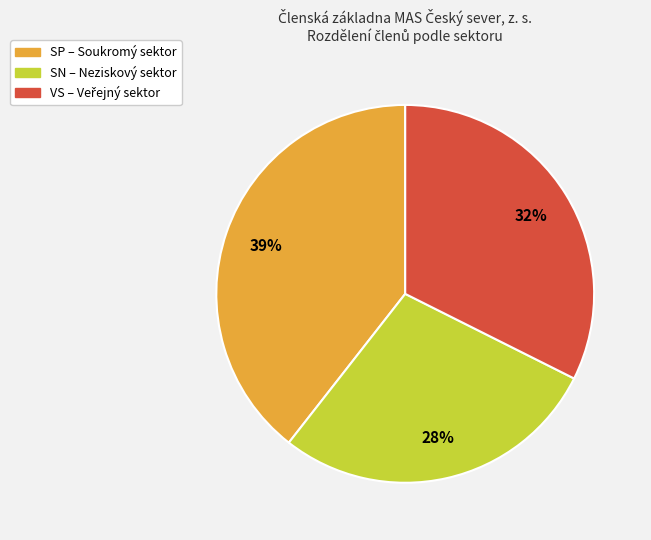

Is there any slice that represents more than half of the pie?

No